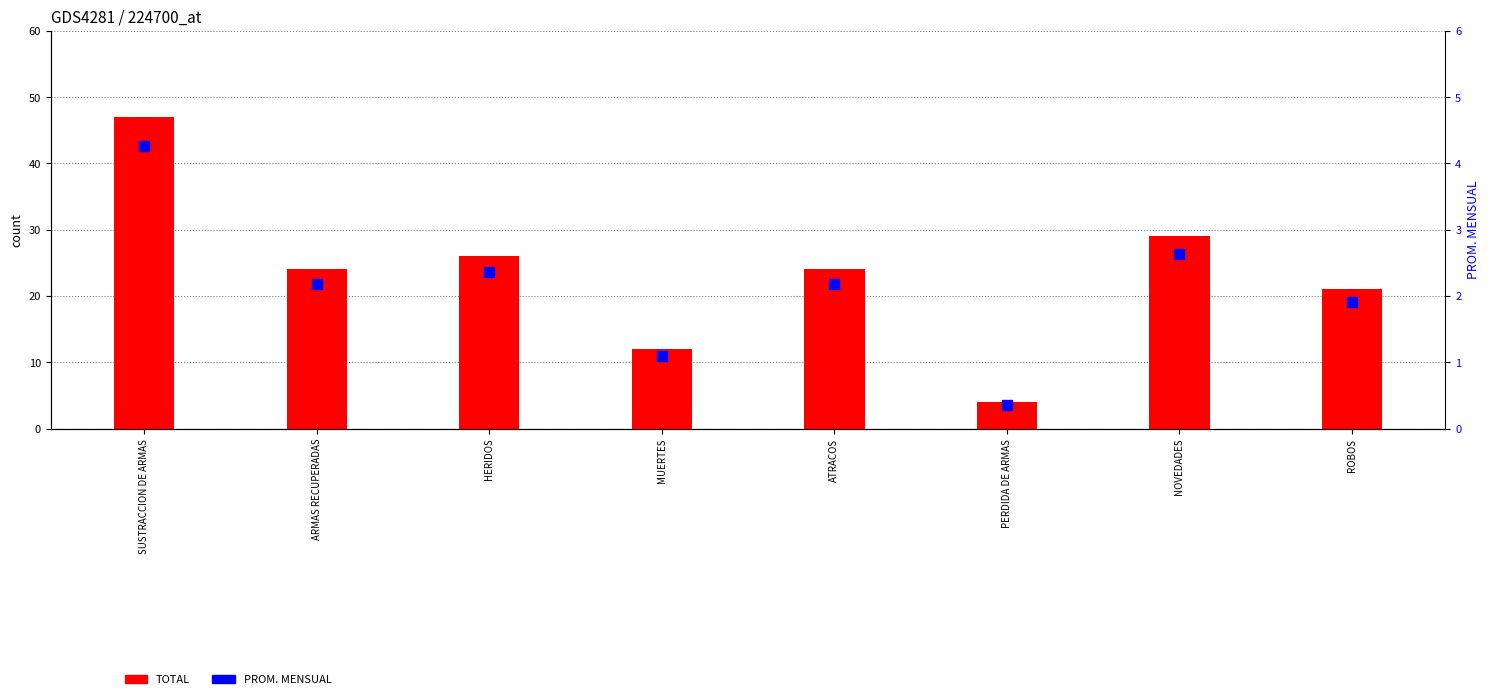

At which category is the sum across all series the highest?

SUSTRACCION DE ARMAS